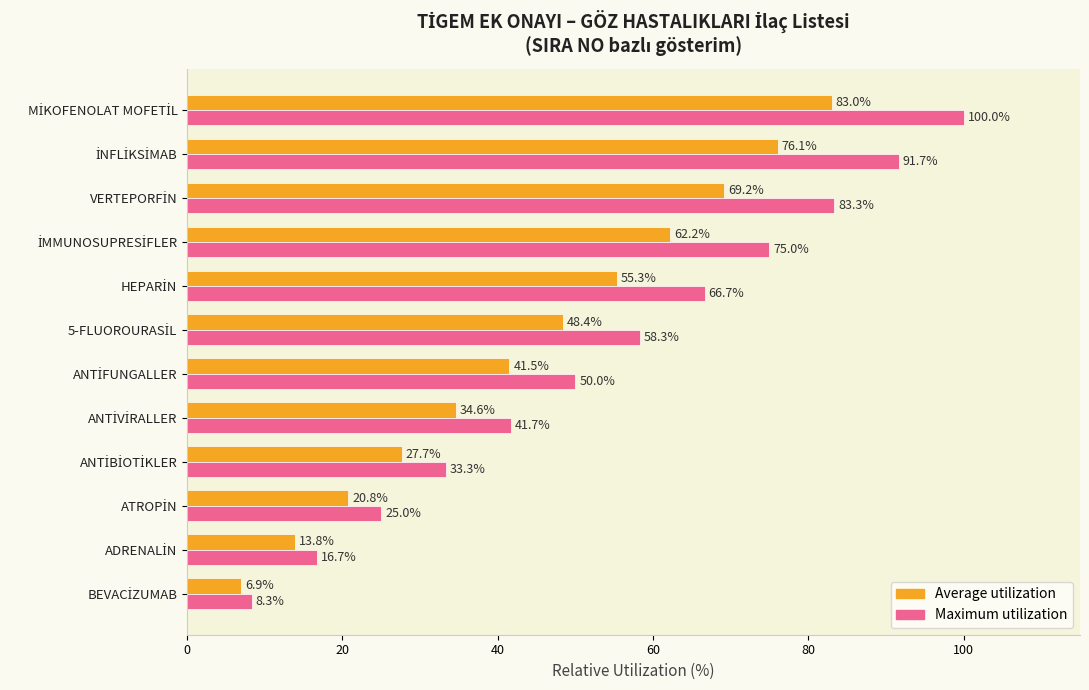

What is the minimum value for Average utilization?

6.9